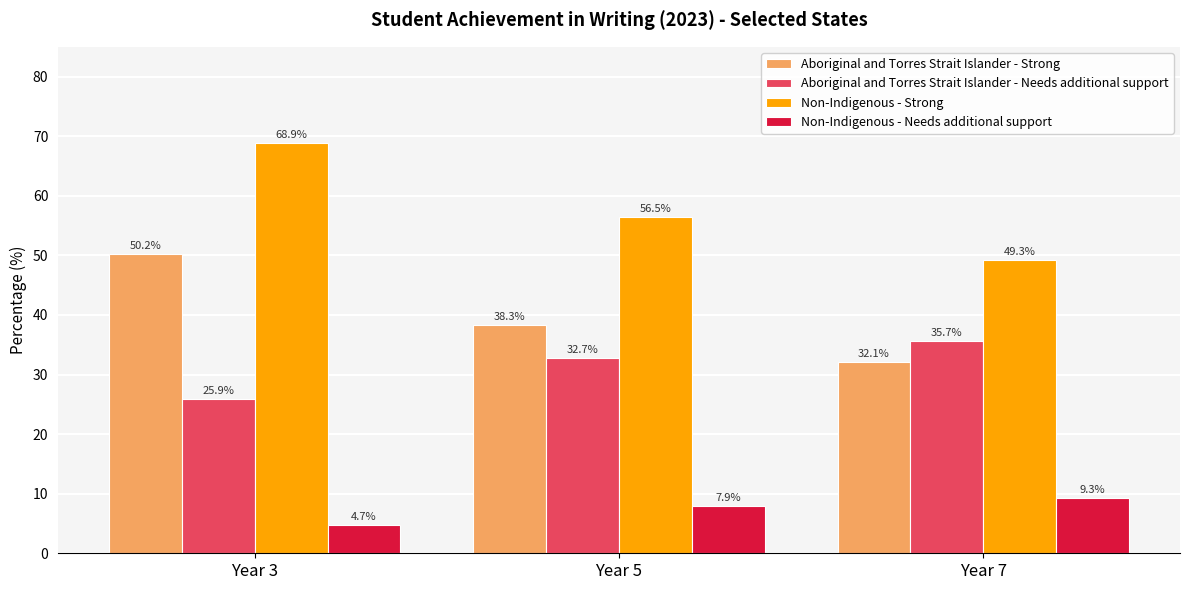

The Aboriginal and Torres Strait Islander - Needs additional support series shows 25.9 at Year 3. True or false?

True